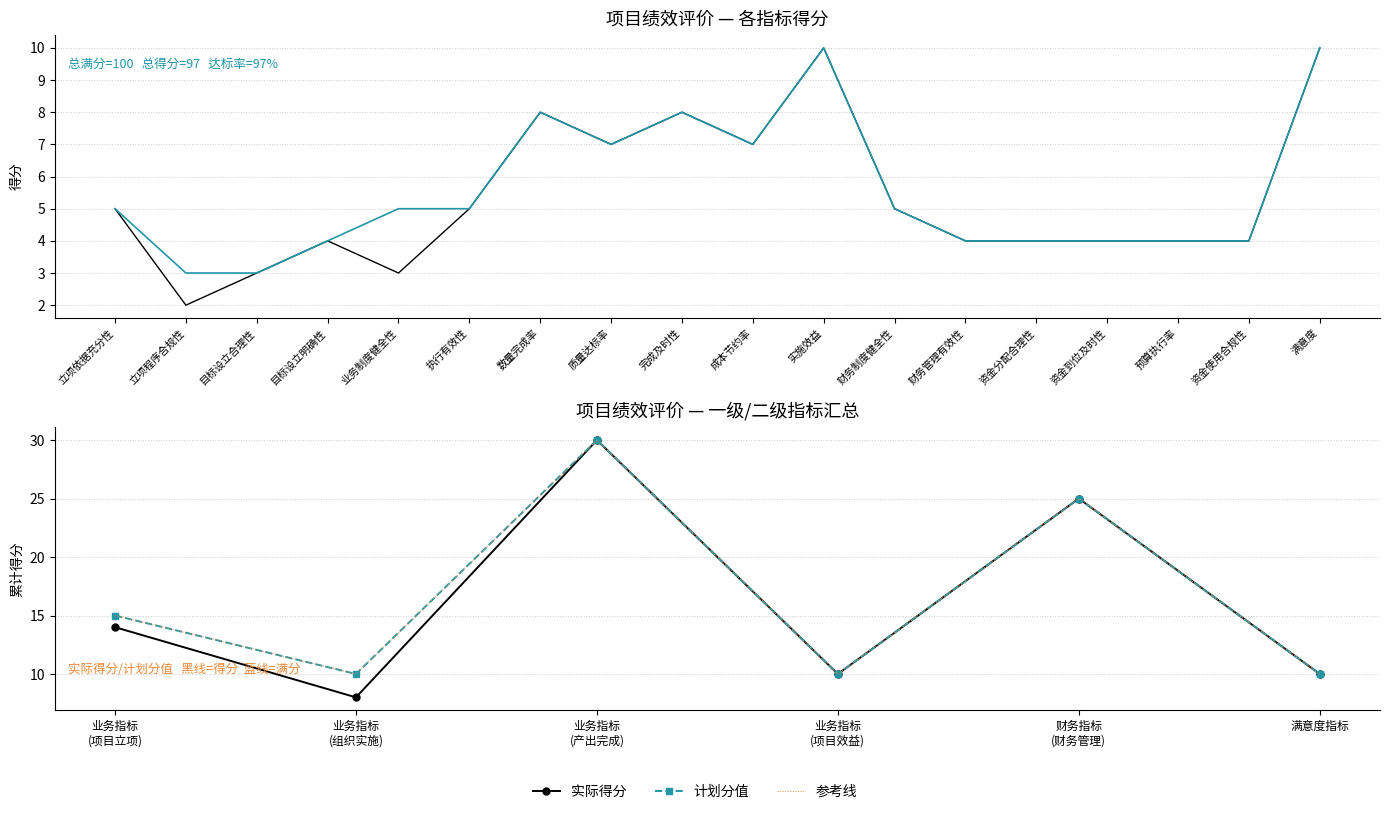

At which label is 评价得分 closest to 6?

立项依据充分性